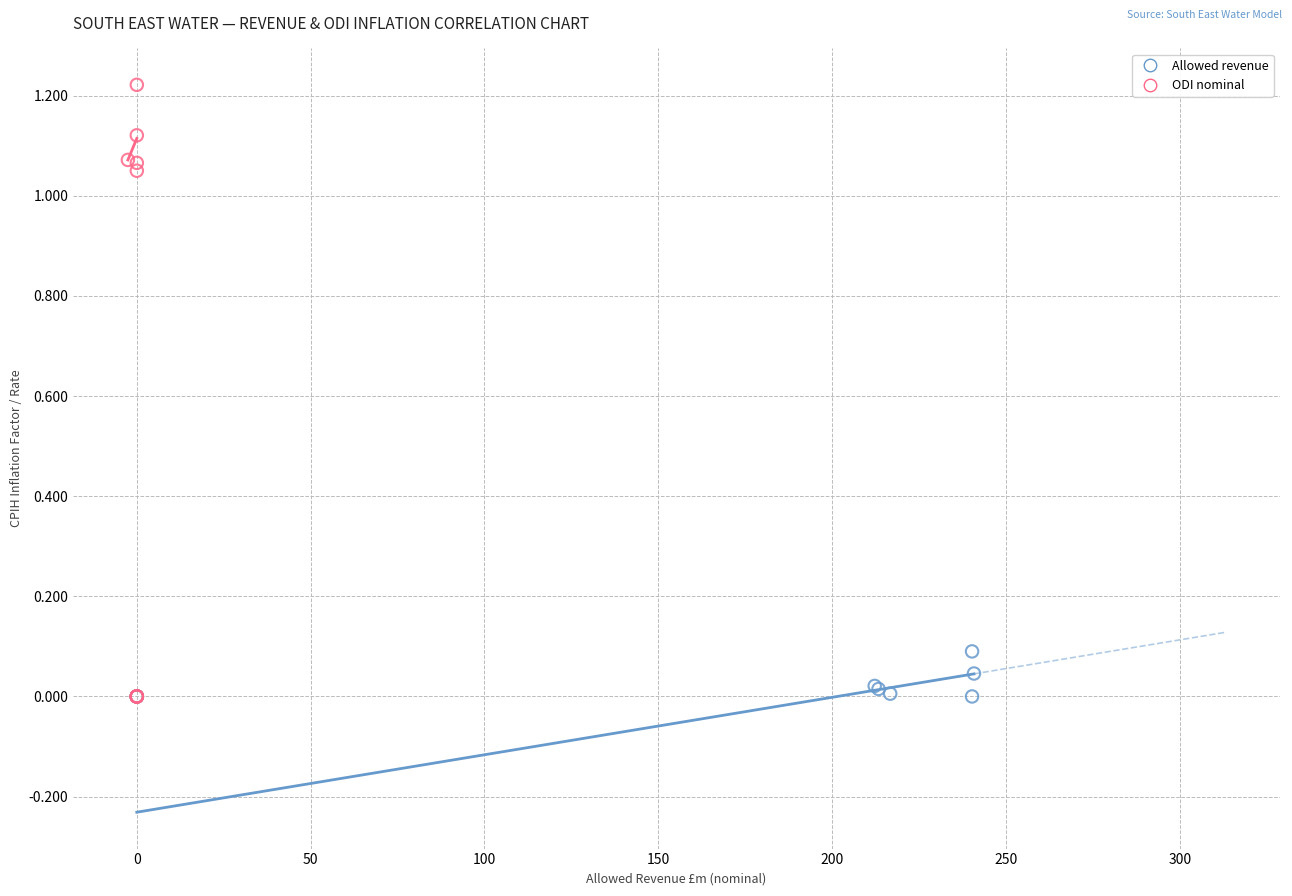

Which series has the largest Y range (max minus min)?

ODI nominal